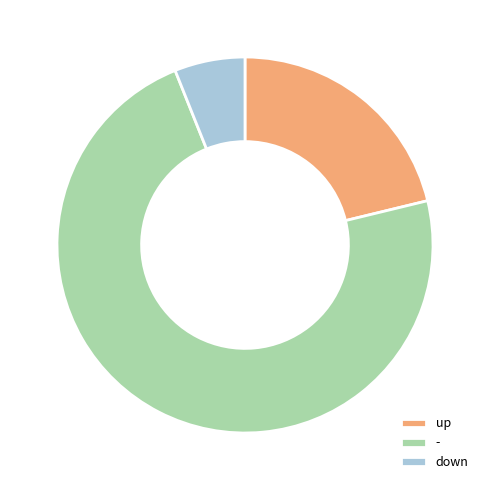

Which slice is the smallest?

down